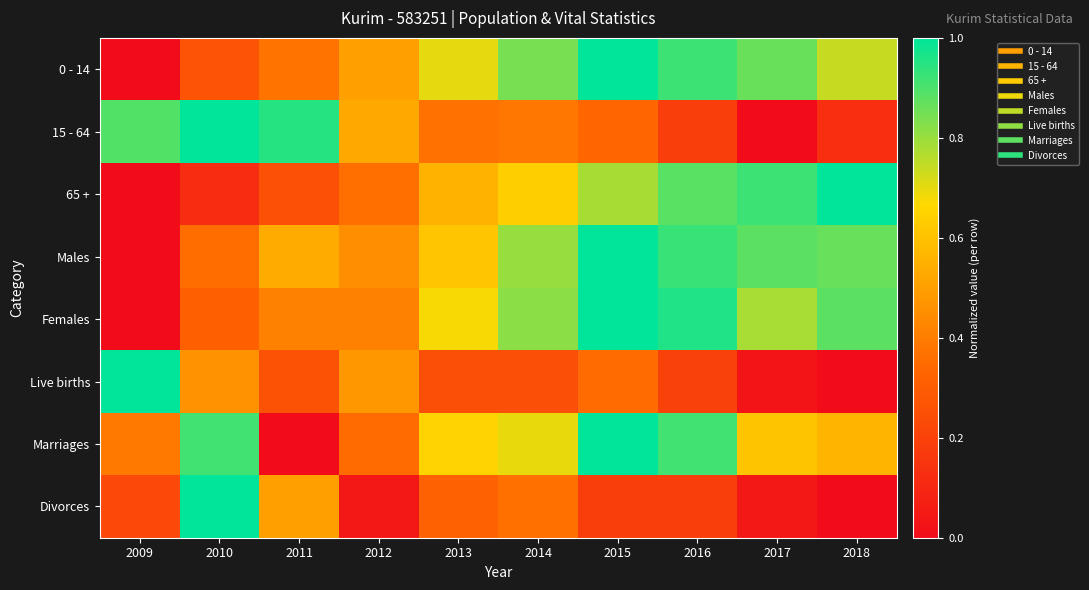

Rank the series at 2017 from lowest to highest value.

15 - 64, Live births, Divorces, Marriages, Females, 0 - 14, Males, 65 +